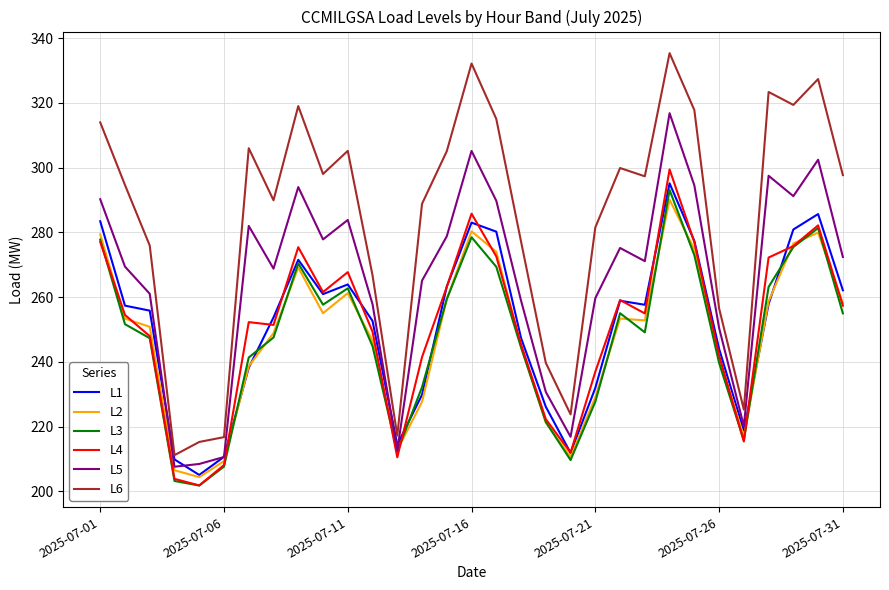

Which series has the widest spread of values?

L6